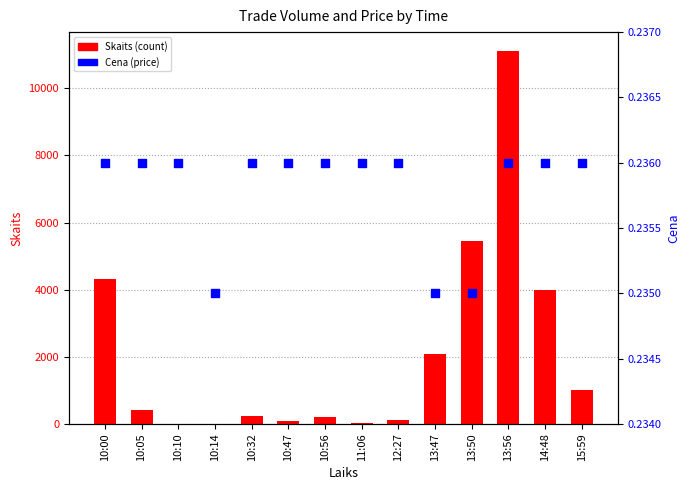

Which series contains the highest Y value?

Skaits (count)